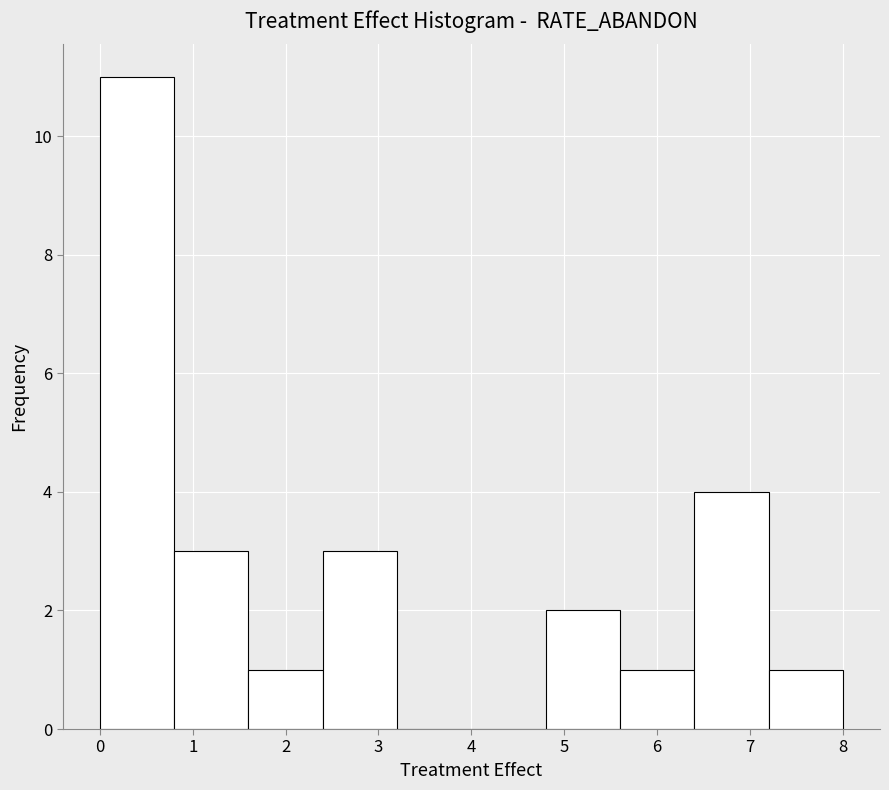

Reading left to right, transcribe this chart: for each bar, give the range it covers on the x-axis and its height. The values are not printed on the chart, so give them approximately, as read against the axis.

0.0 to 0.8: 11
0.8 to 1.6: 3
1.6 to 2.4: 1
2.4 to 3.2: 3
3.2 to 4.0: 0
4.0 to 4.8: 0
4.8 to 5.6: 2
5.6 to 6.4: 1
6.4 to 7.2: 4
7.2 to 8.0: 1